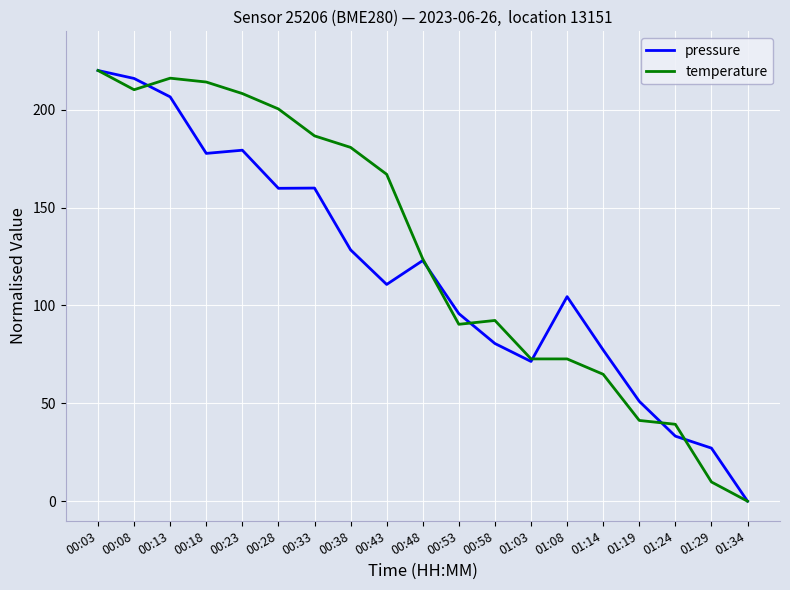

At which category is the sum across all series the highest?

00:03